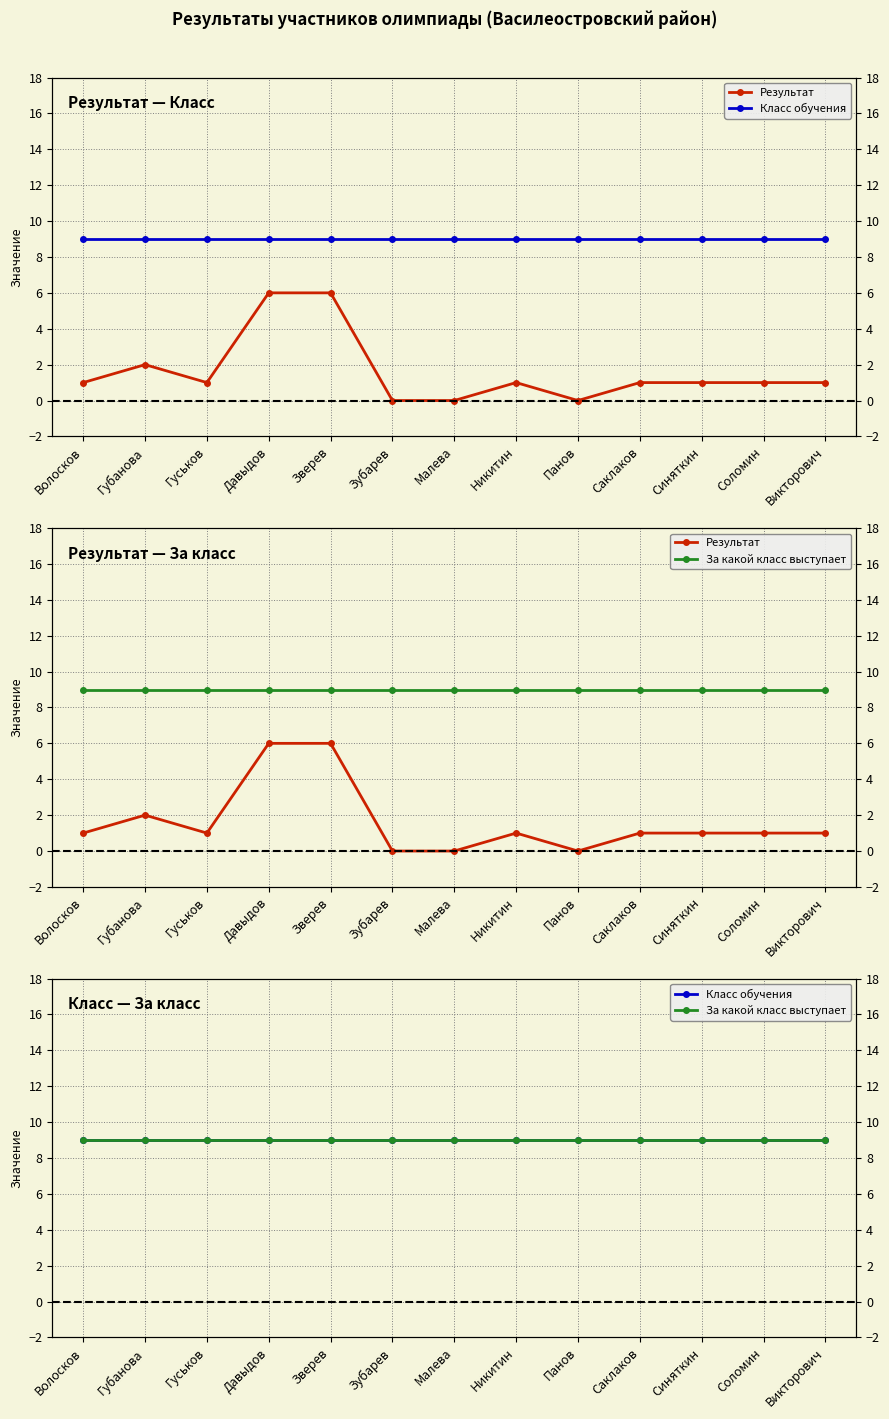

Which label corresponds to the largest value in the chart?

Волосков